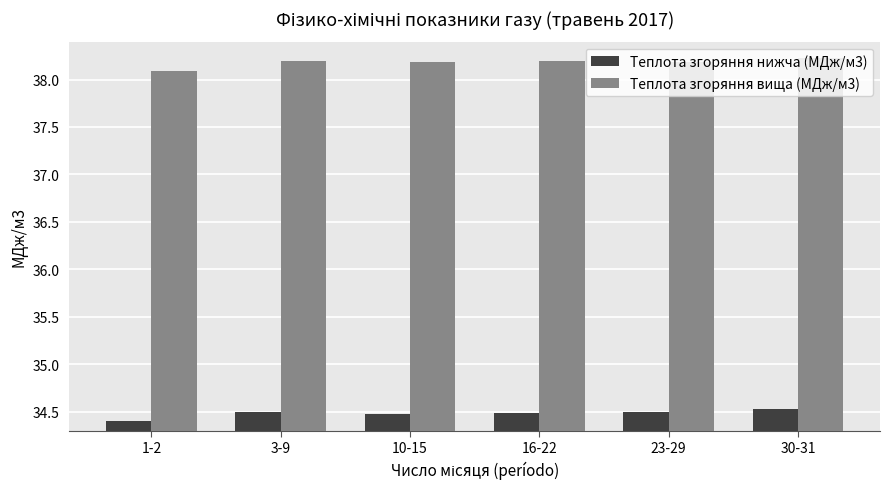

What is the value of the Теплота згоряння нижча (МДж/м3) bar at the 5th from the left?

34.5